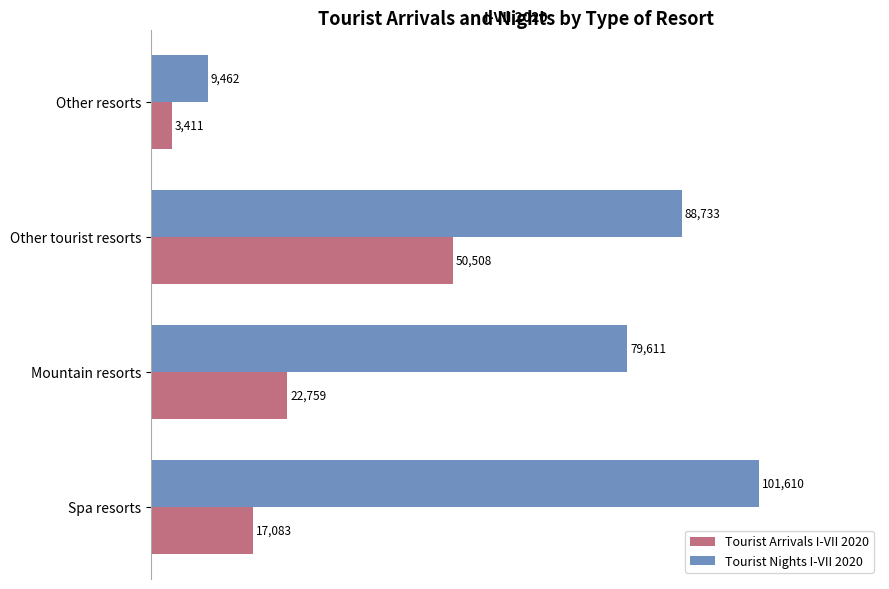

Between Spa resorts and Other resorts, which series saw the biggest shift?

Tourist Nights I-VII 2020